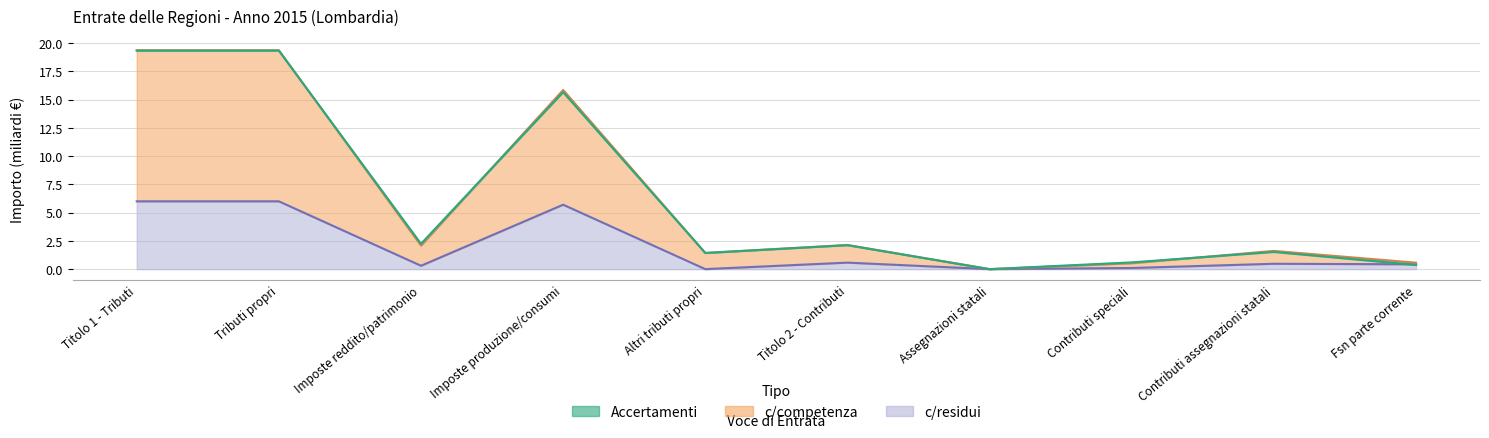

True or false: c_residui has more than 2 points higher than both neighbors.

True